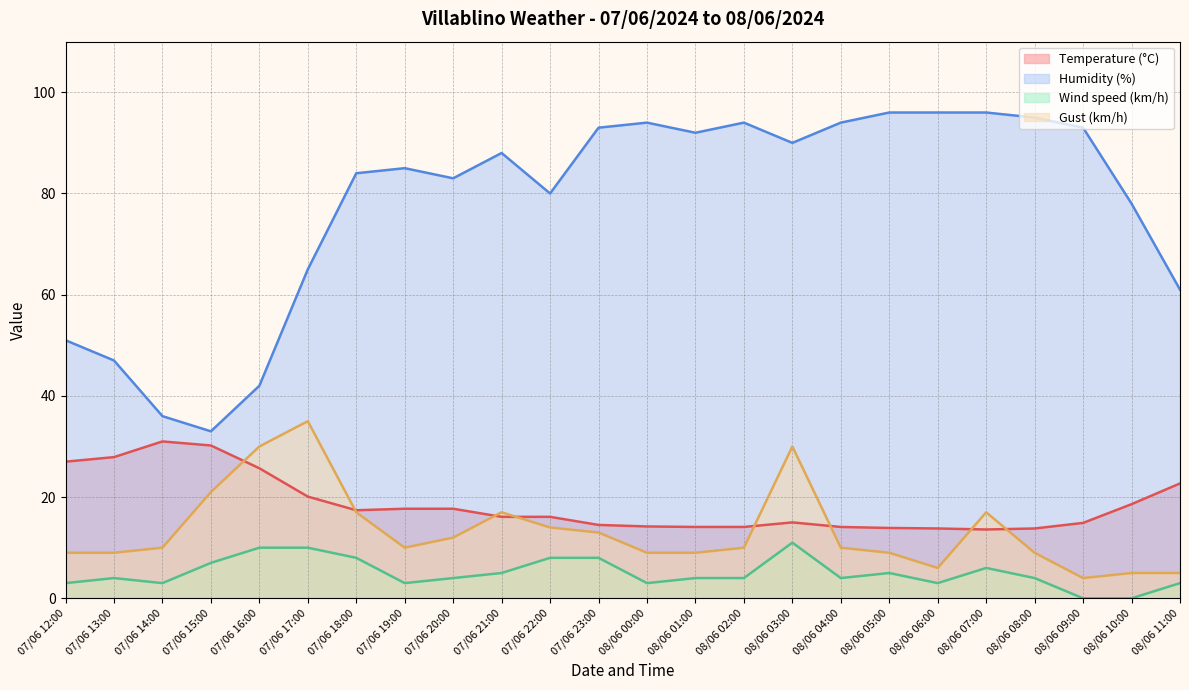

What is the value of the Humidity (%) point at the 23rd from the left?

78.0